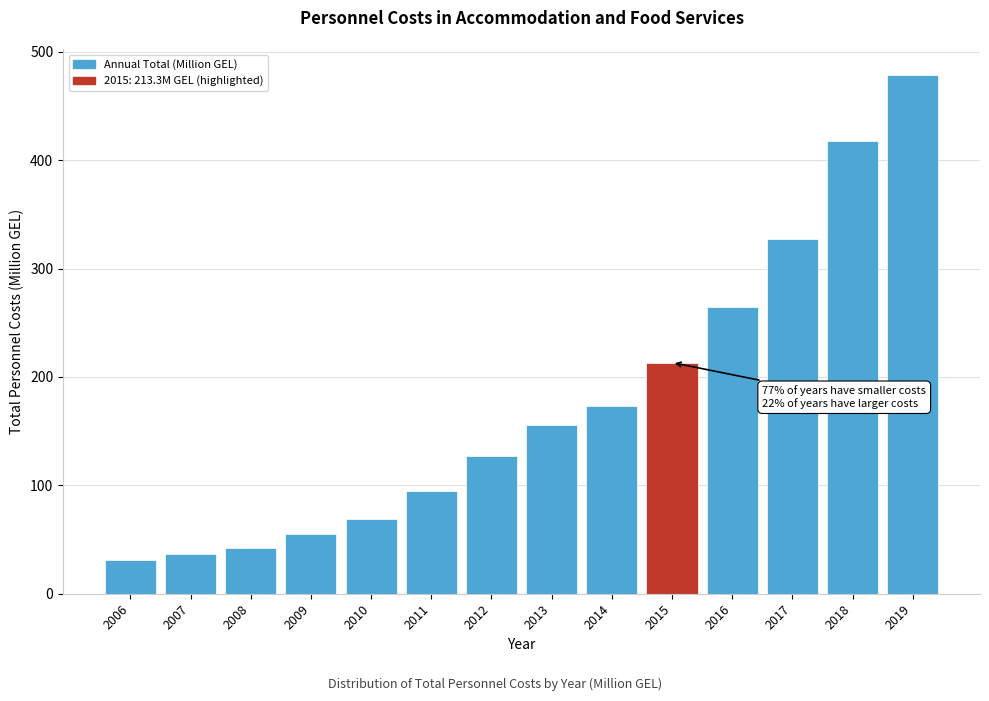

Reading left to right, extract all data points from this chart.

31.0	36.5	41.8	55.5	69.0	95.1	127.4	155.5	173.6	213.3	264.3	327.3	418.0	478.7